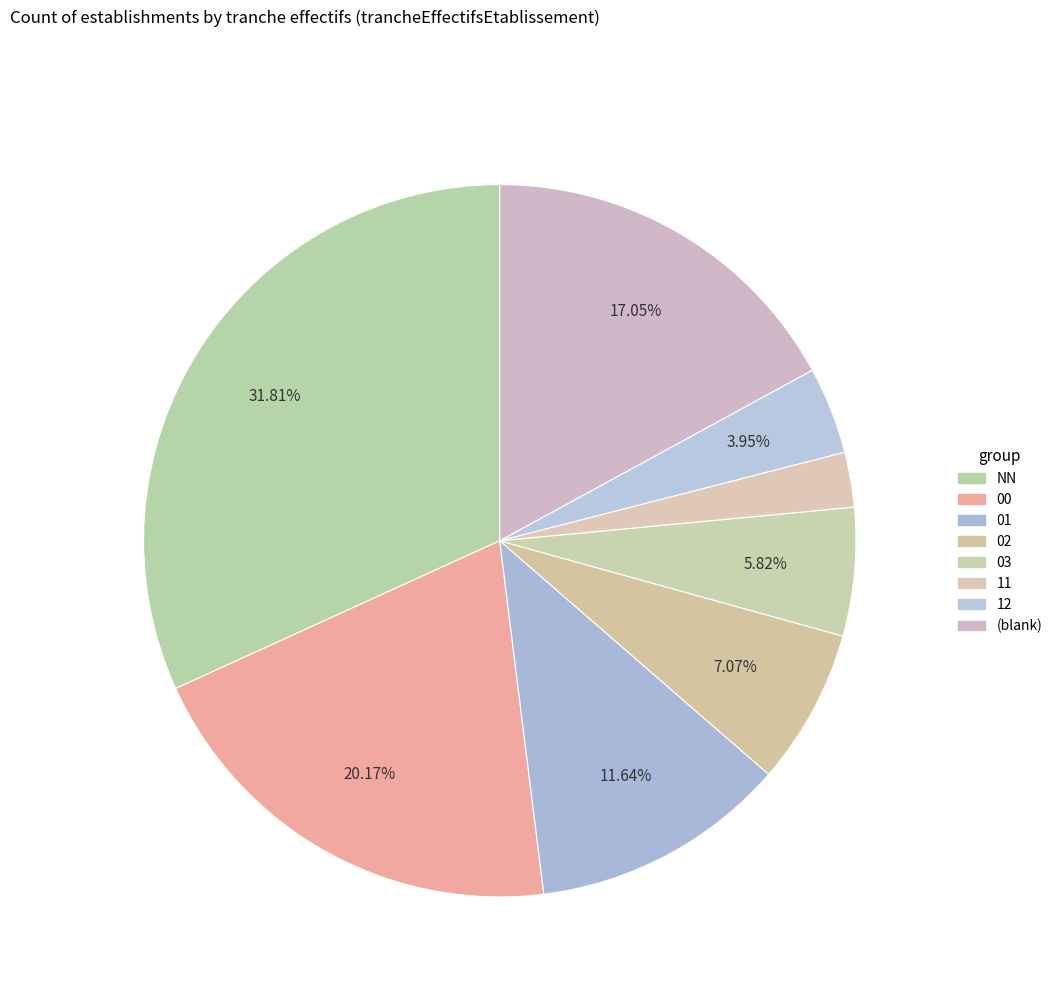

Which category has the biggest portion of the pie?

NN